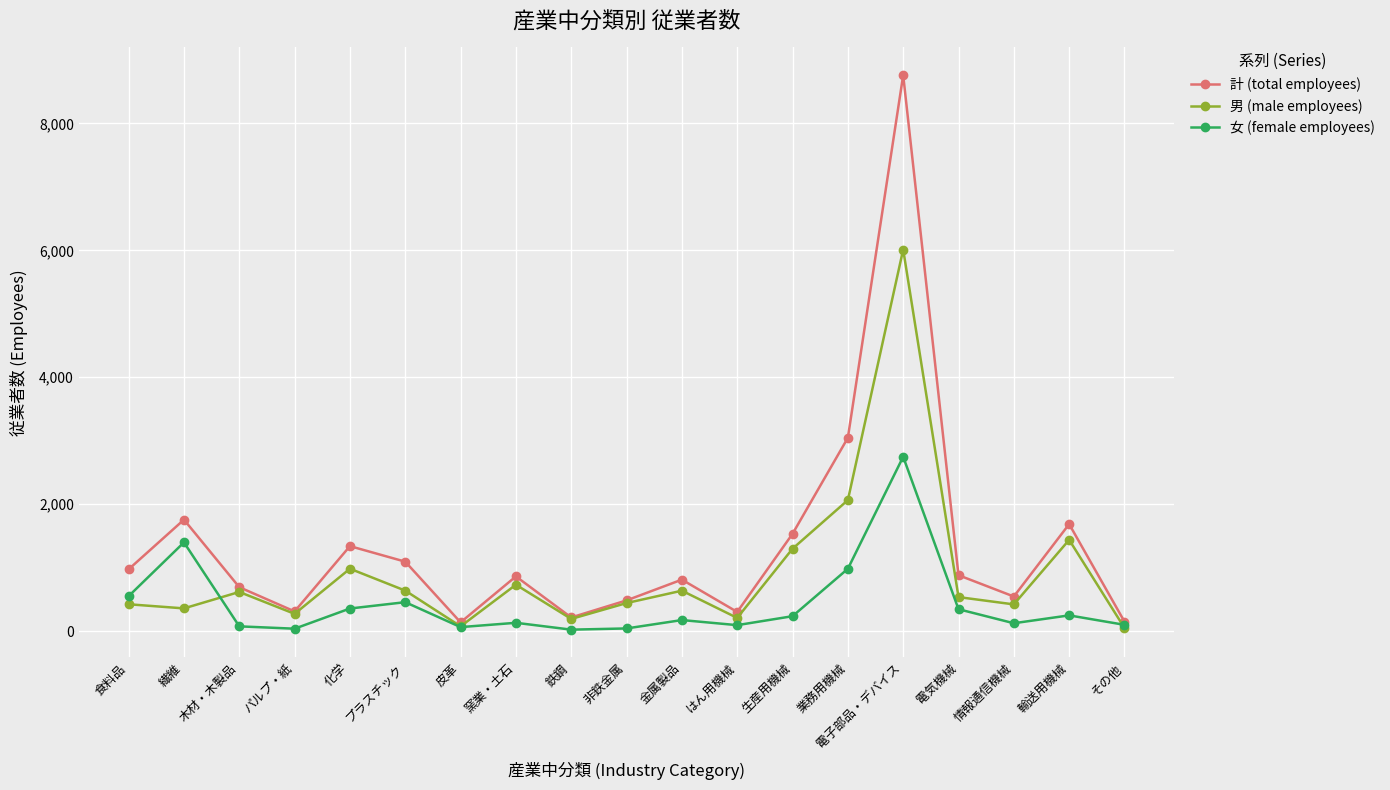

What is the label of the 3rd point from the right?

情報通信機械